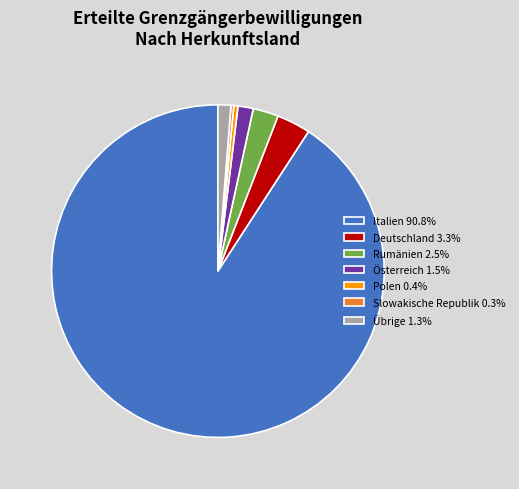

Combined, do Übrige 1.3% and Rumänien 2.5% account for over 50%?

No